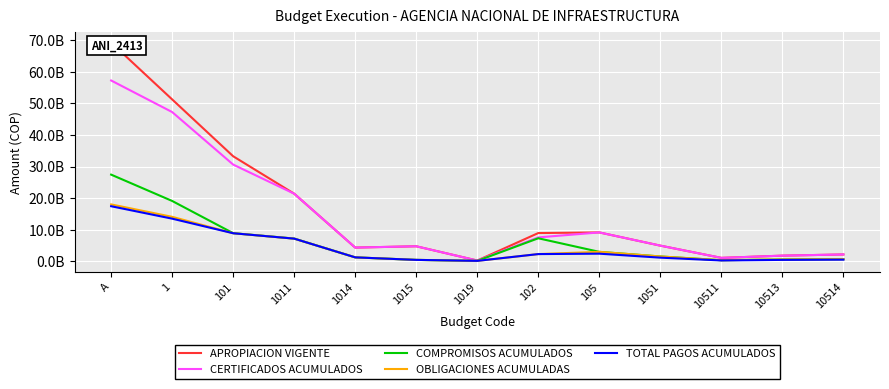

Which has a higher value, 1 or 10511?

1